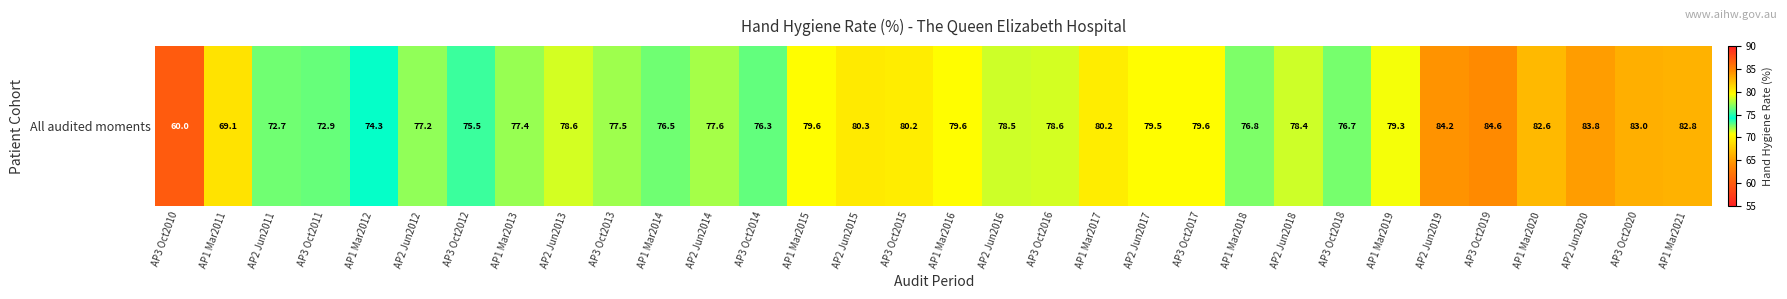

Rank the categories by value from lowest to highest.

AP3 Oct2010, AP1 Mar2011, AP2 Jun2011, AP3 Oct2011, AP1 Mar2012, AP3 Oct2012, AP3 Oct2014, AP1 Mar2014, AP3 Oct2018, AP1 Mar2018, AP2 Jun2012, AP1 Mar2013, AP3 Oct2013, AP2 Jun2014, AP2 Jun2018, AP2 Jun2016, AP2 Jun2013, AP3 Oct2016, AP1 Mar2019, AP2 Jun2017, AP1 Mar2015, AP1 Mar2016, AP3 Oct2017, AP3 Oct2015, AP1 Mar2017, AP2 Jun2015, AP1 Mar2020, AP1 Mar2021, AP3 Oct2020, AP2 Jun2020, AP2 Jun2019, AP3 Oct2019